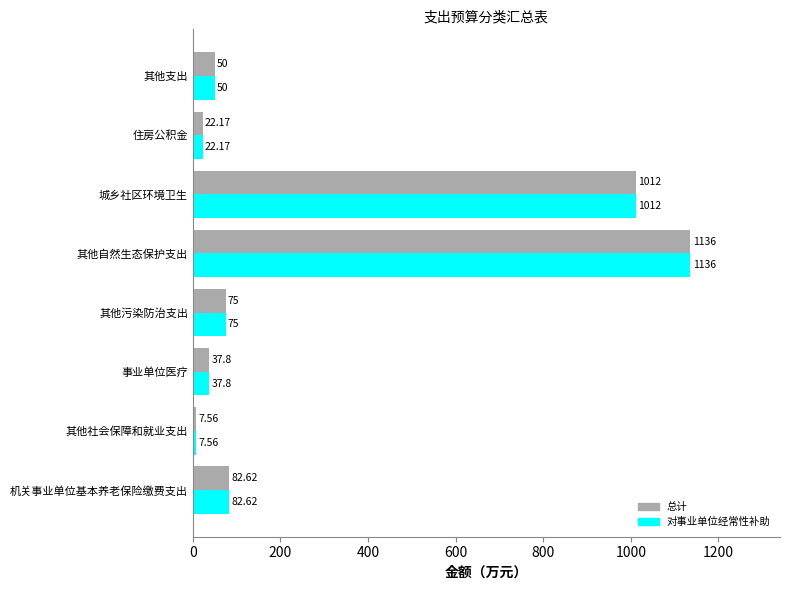

Is the value of 对事业单位经常性补助 at 其他支出 greater than the value of 总计 at 其他自然生态保护支出?

No